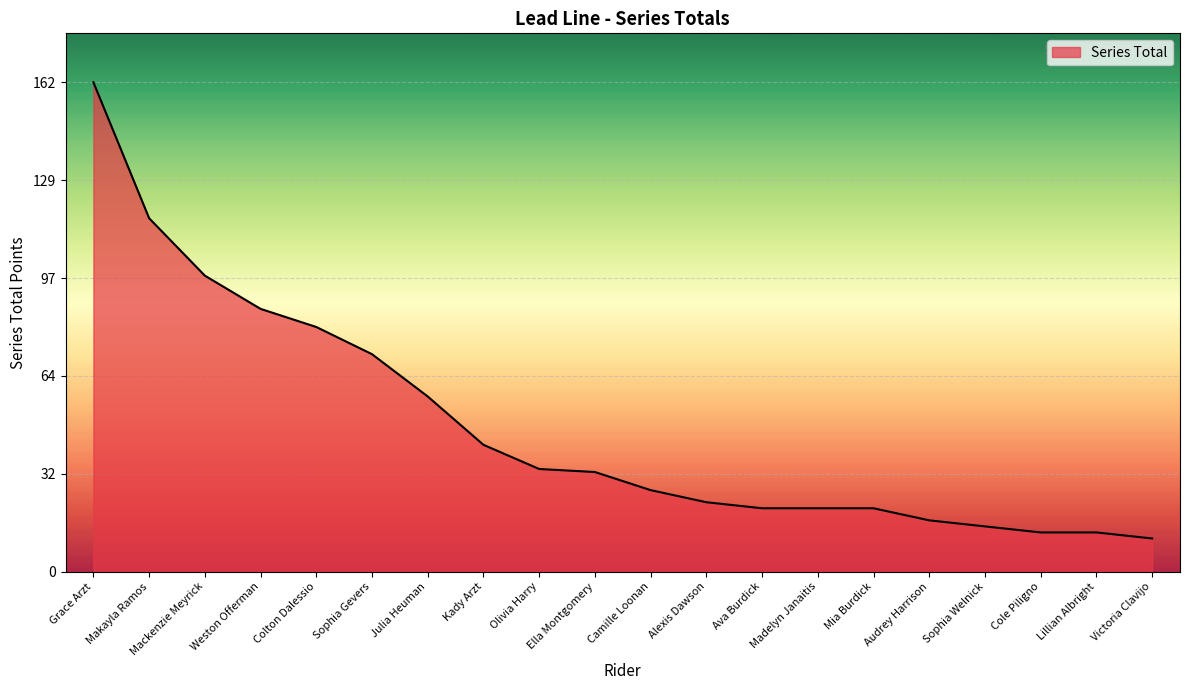

What value does the data have at Julia Heuman, to the nearest 10?

60